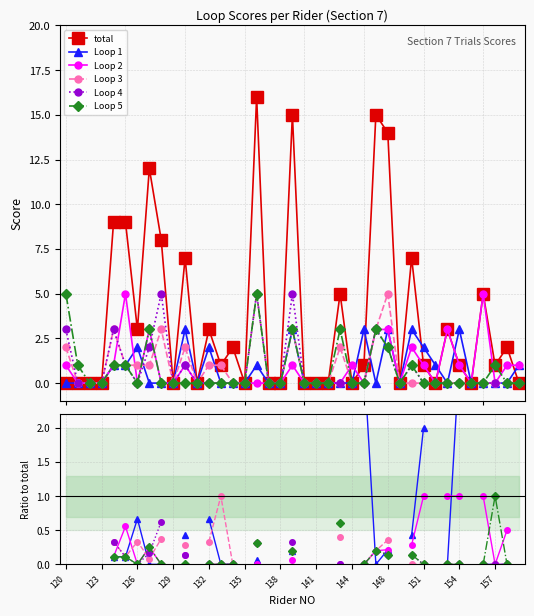

In total, how many points are higher than both neighbors (excluding endpoints)?

12